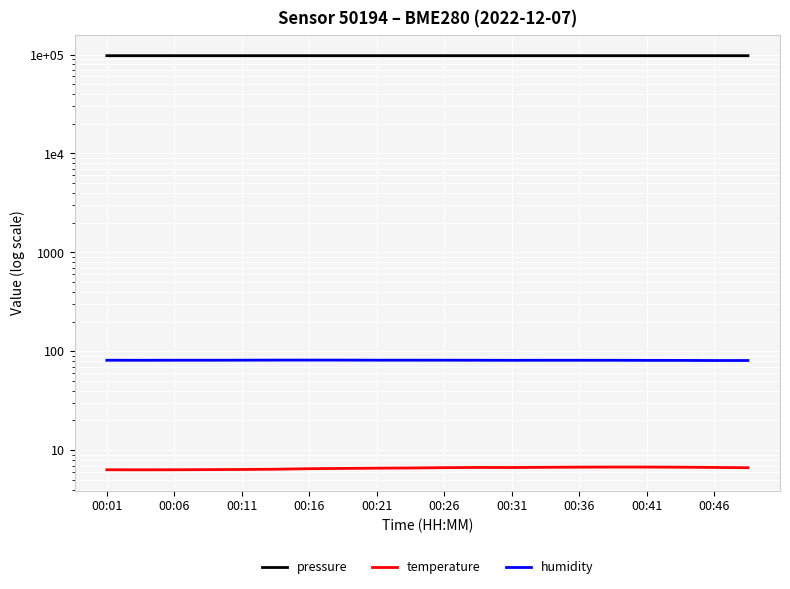

At which category does pressure reach its first local valley?

00:06